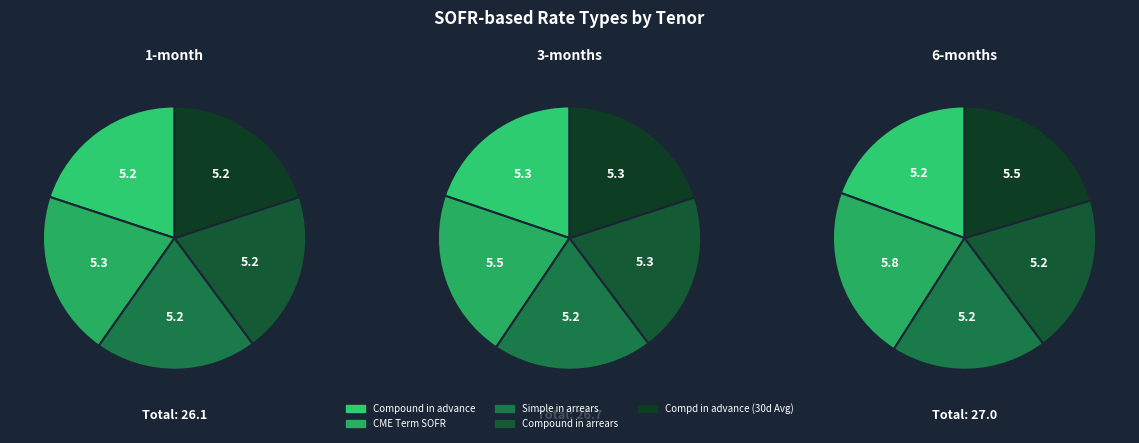

Is the sum of Compound in advance (30-day Average) and Compound in arrears greater than half?

No